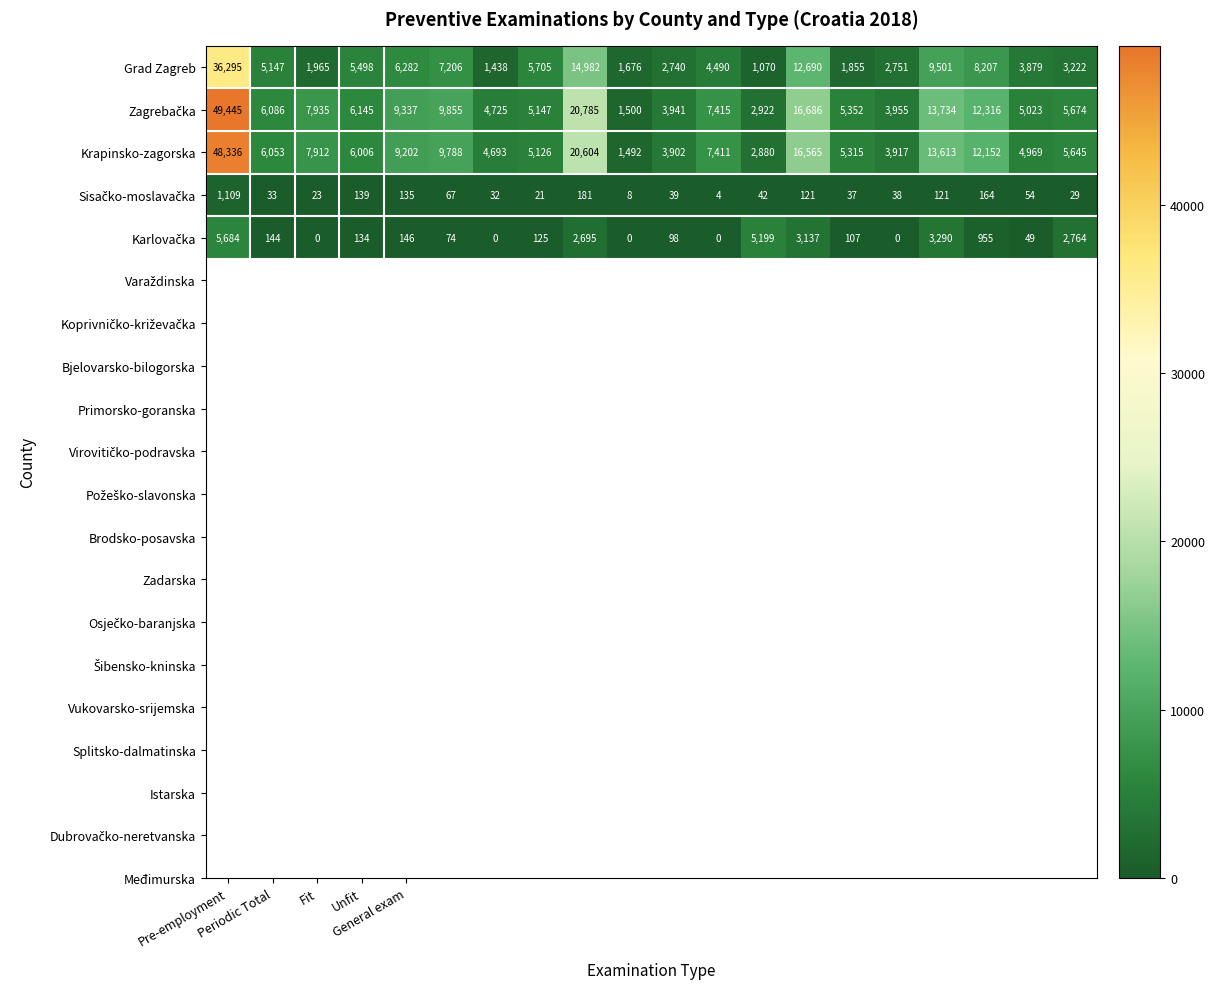

What is the greatest value displayed?

49445